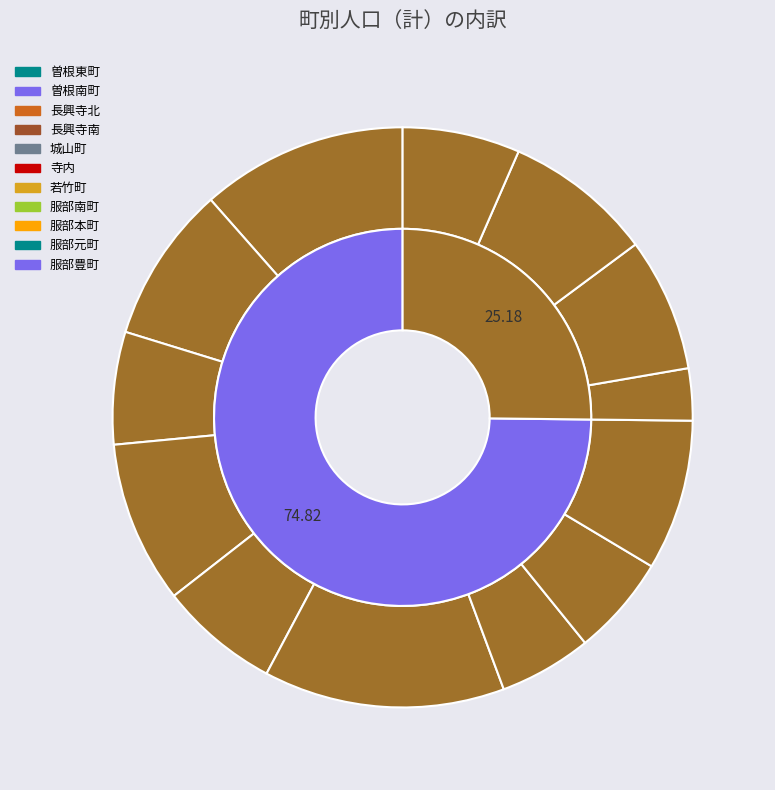

The 服部寿町 slice represents 1% of the pie. True or false?

False